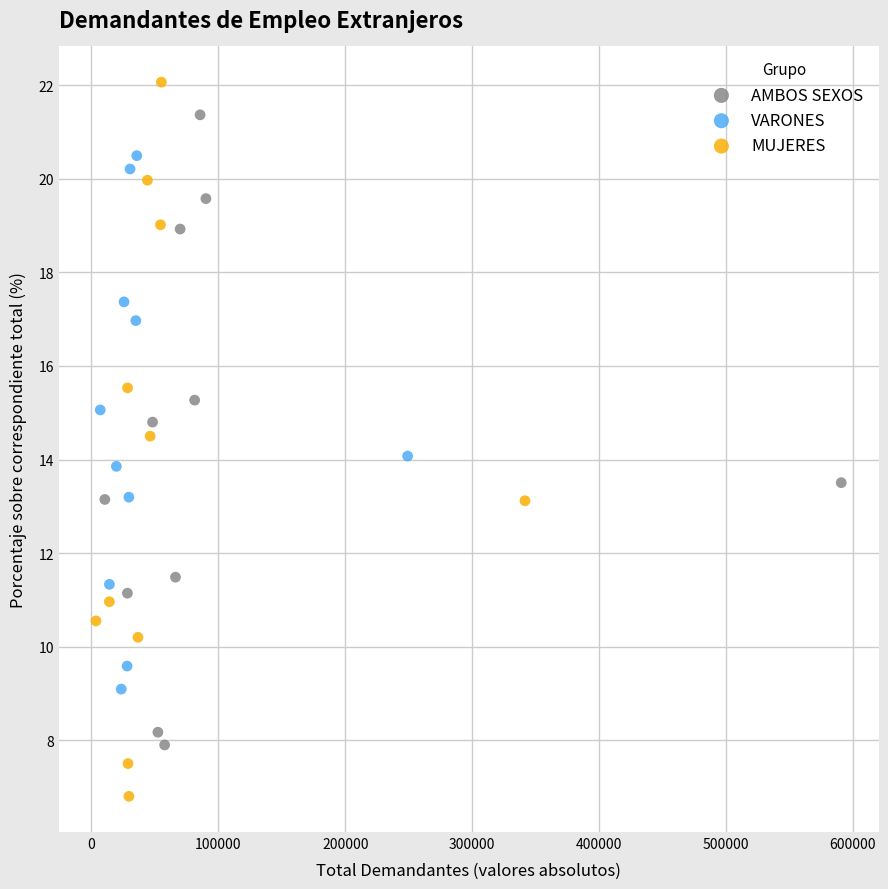

What are all the series names shown in the legend?

AMBOS SEXOS, VARONES, MUJERES